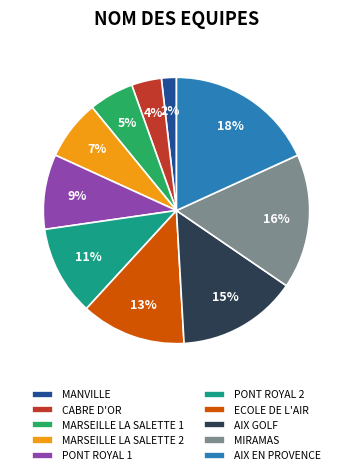

Does any single category account for the majority?

No